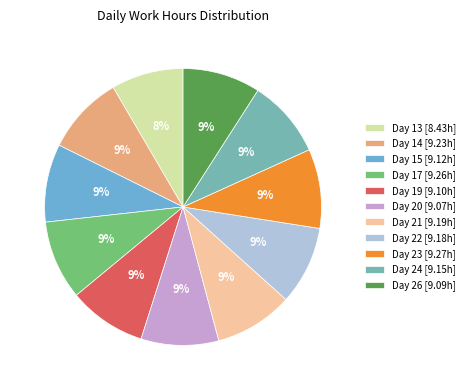

Which slice is the largest?

Day 23